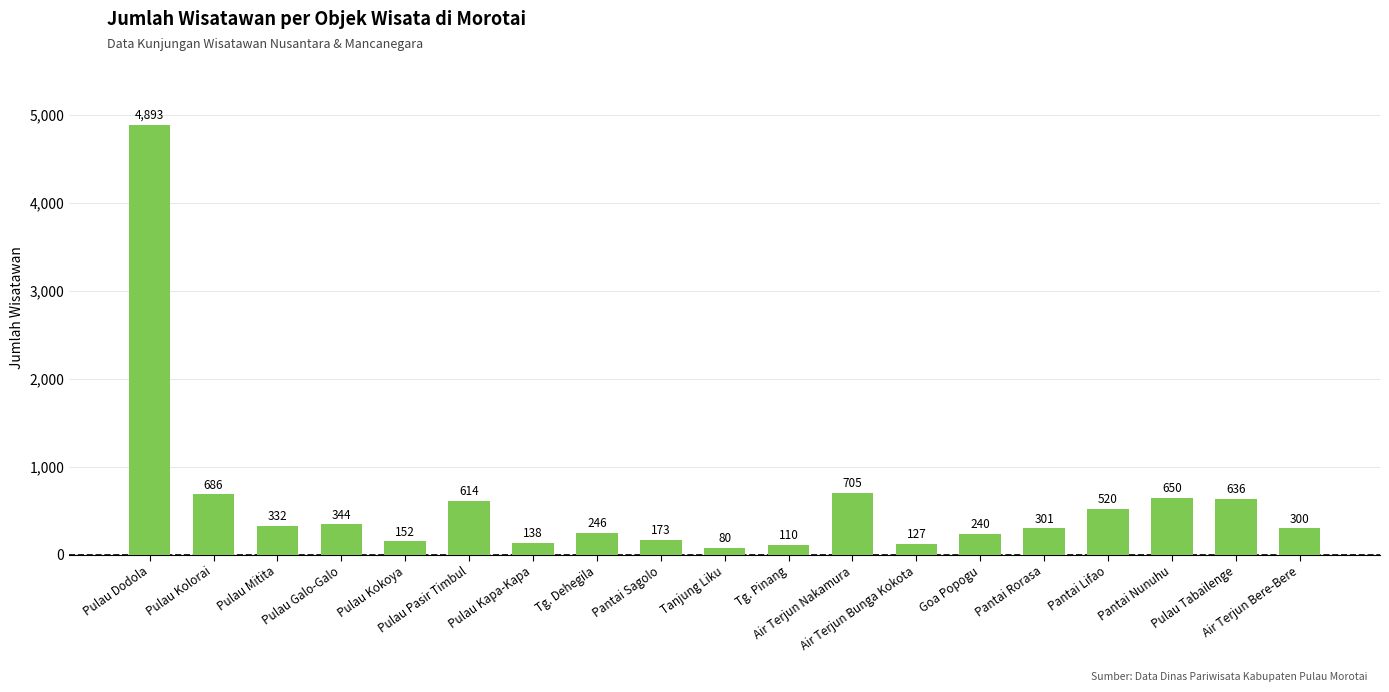

Rank the categories by value from lowest to highest.

Tanjung Liku, Tg. Pinang, Air Terjun Bunga Kokota, Pulau Kapa-Kapa, Pulau Kokoya, Pantai Sagolo, Goa Popogu, Tg. Dehegila, Air Terjun Bere-Bere, Pantai Rorasa, Pulau Mitita, Pulau Galo-Galo, Pantai Lifao, Pulau Pasir Timbul, Pulau Tabailenge, Pantai Nunuhu, Pulau Kolorai, Air Terjun Nakamura, Pulau Dodola